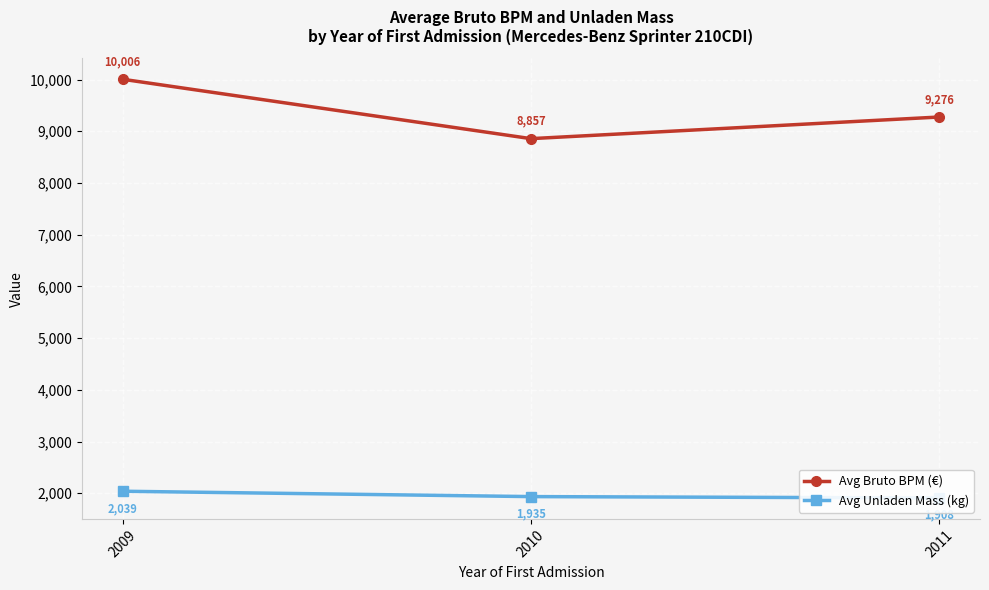

Rank the series by their maximum value, from highest to lowest.

Avg Bruto BPM (€), Avg Unladen Mass (kg)